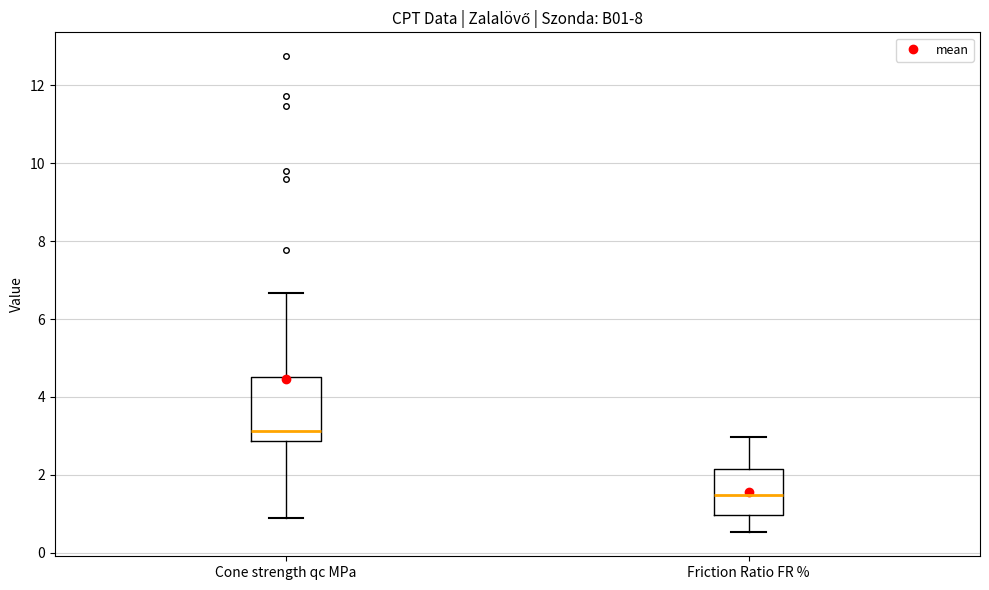

Reading left to right, transcribe this box plot: for each box, give where its median line is, the range the box spans, and where its two whiskers end, as read against the y-axis. The values are not printed on the chart, so give them approximately, as read against the axis.

Cone strength qc MPa: median 3.2, box 2.8 to 4.6, whiskers 1.0 to 6.6
Friction Ratio FR %: median 1.4, box 1.0 to 2.2, whiskers 0.6 to 3.0